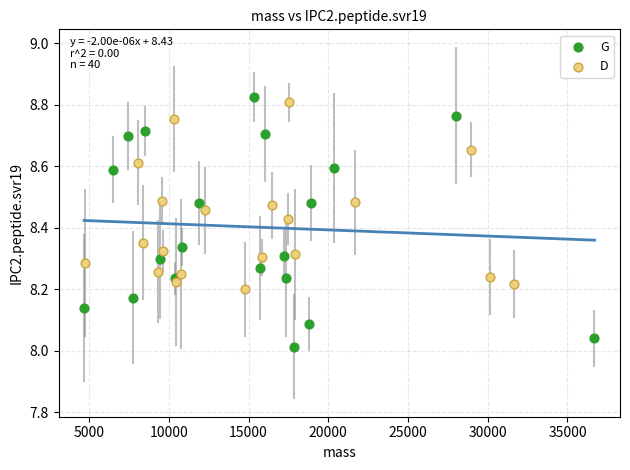

Which series has the largest Y range (max minus min)?

G